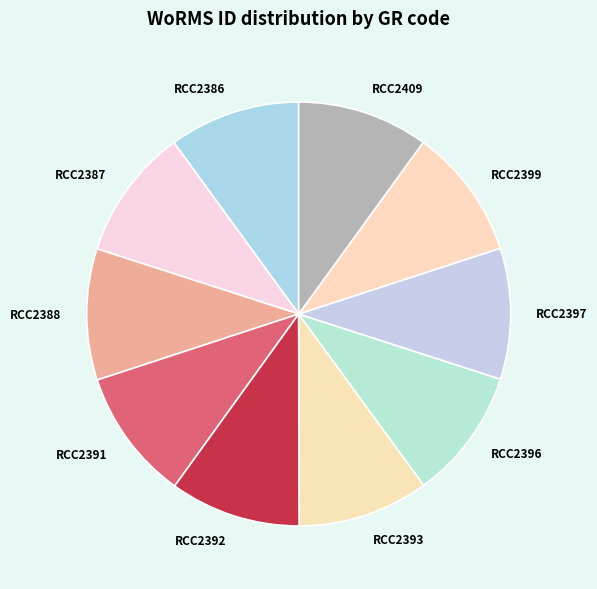

Approximately how many times larger is the value at RCC2392 compared to RCC2396?

1.0